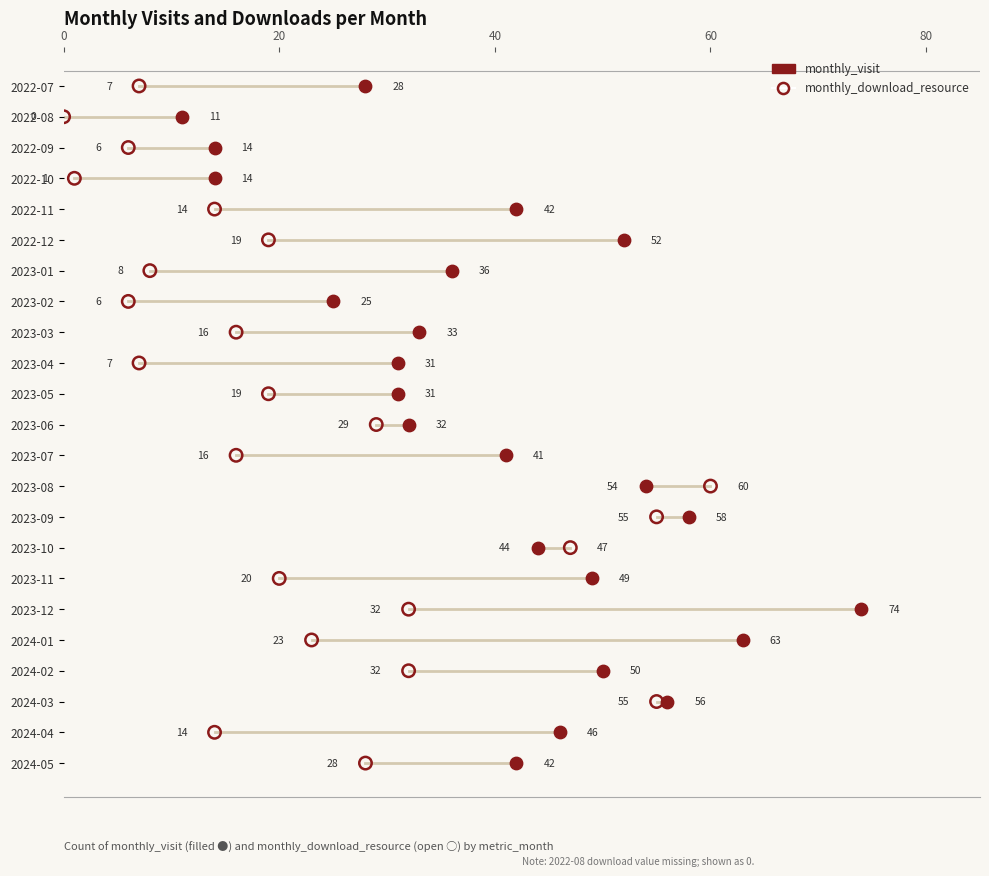

What are all the series names shown in the legend?

monthly_visit, monthly_download_resource